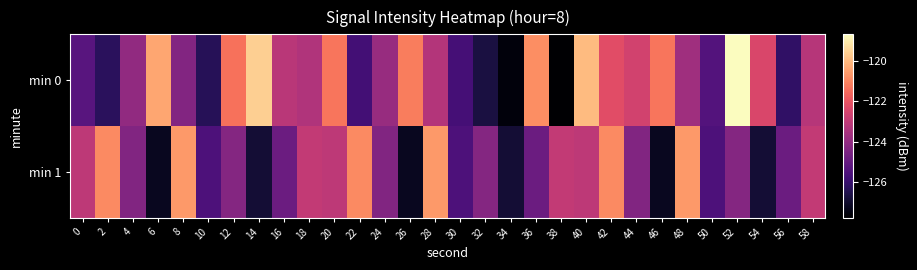

Reading left to right, transcribe all the data shown in this chart.

min 0: 0=-125.3	2=-126.3	4=-124.0	6=-120.4	8=-124.3	10=-126.4	12=-121.4	14=-119.6	16=-123.1	18=-123.3	20=-121.3	22=-125.7	24=-123.9	26=-121.1	28=-123.3	30=-125.7	32=-126.7	34=-127.6	36=-120.8	38=-127.7	40=-120.0	42=-122.2	44=-122.6	46=-121.3	48=-123.7	50=-125.4	52=-118.7	54=-122.4	56=-126.1	58=-123.2
min 1: 0=-123.0	2=-120.9	4=-124.4	6=-127.2	8=-120.6	10=-125.5	12=-124.3	14=-126.9	16=-124.9	18=-123.0	20=-123.0	22=-120.9	24=-124.4	26=-127.2	28=-120.6	30=-125.5	32=-124.3	34=-126.9	36=-124.9	38=-123.0	40=-123.0	42=-120.9	44=-124.4	46=-127.2	48=-120.6	50=-125.5	52=-124.3	54=-126.9	56=-124.9	58=-123.0